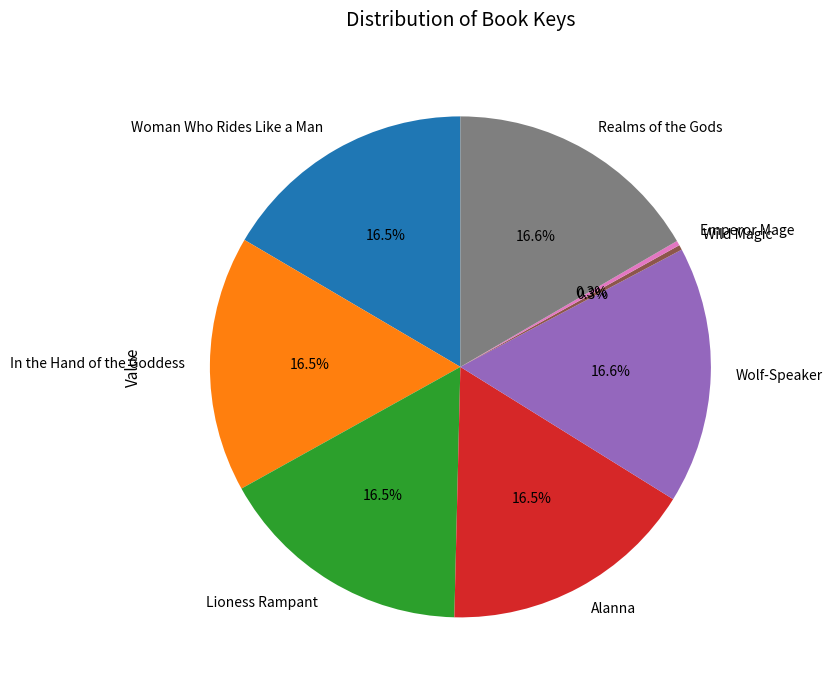

To the nearest percent, what is the average slice percentage?

12%